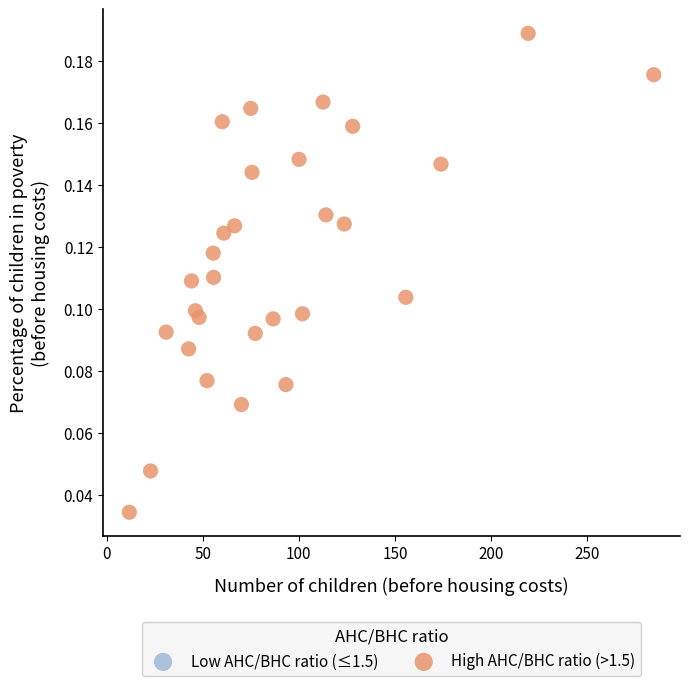

What is the range of X values (max minus min)?

272.8